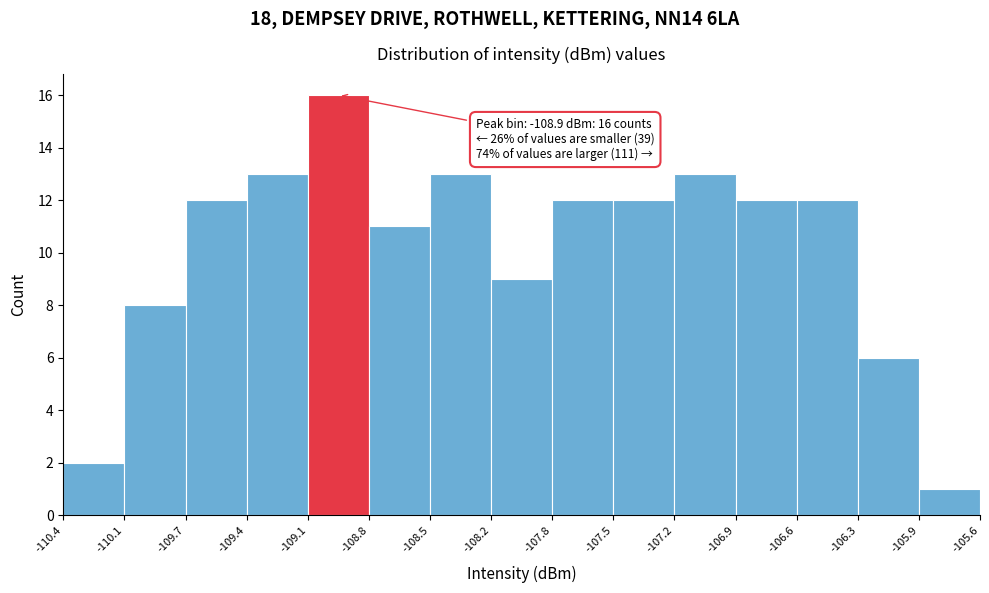

Which range on the x-axis has the tallest bar?

-109.1 to -108.8